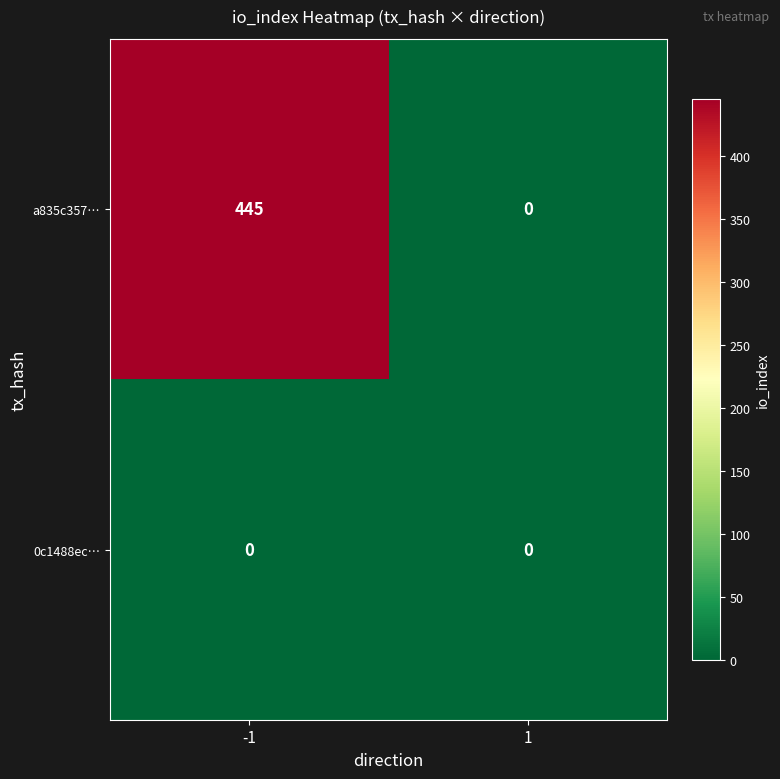

What is the spread (max minus min) of values at -1?

445